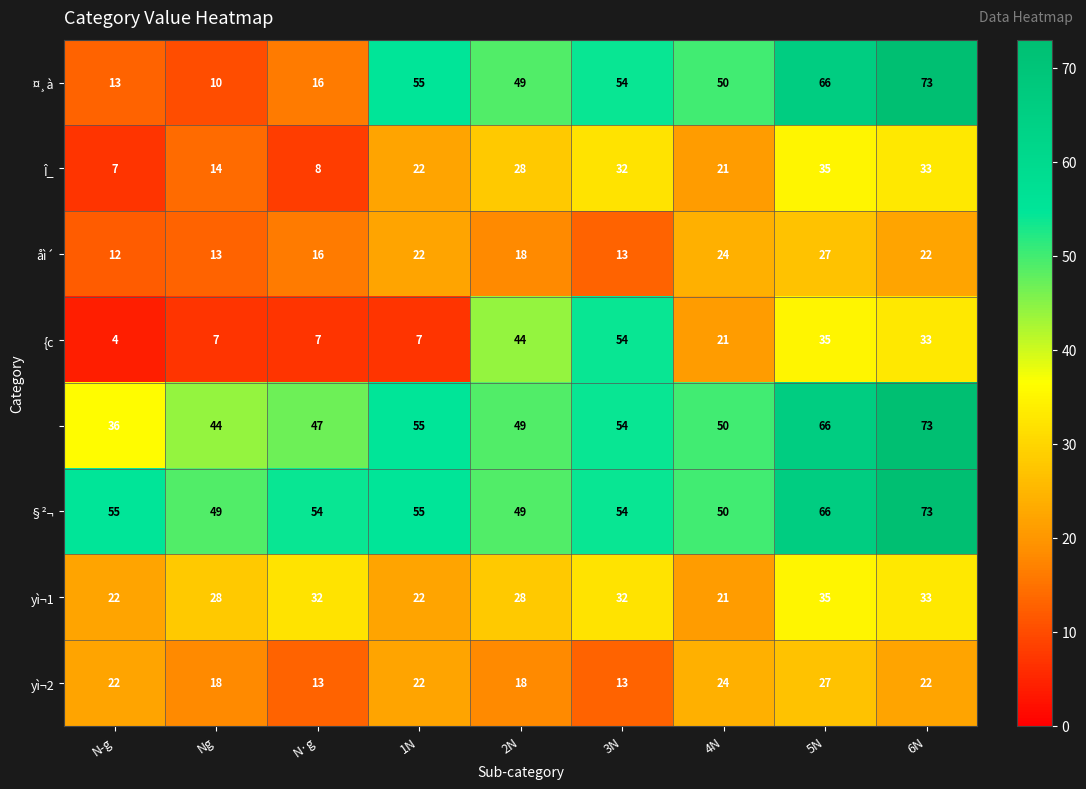

At which category is the sum across all series the highest?

6N